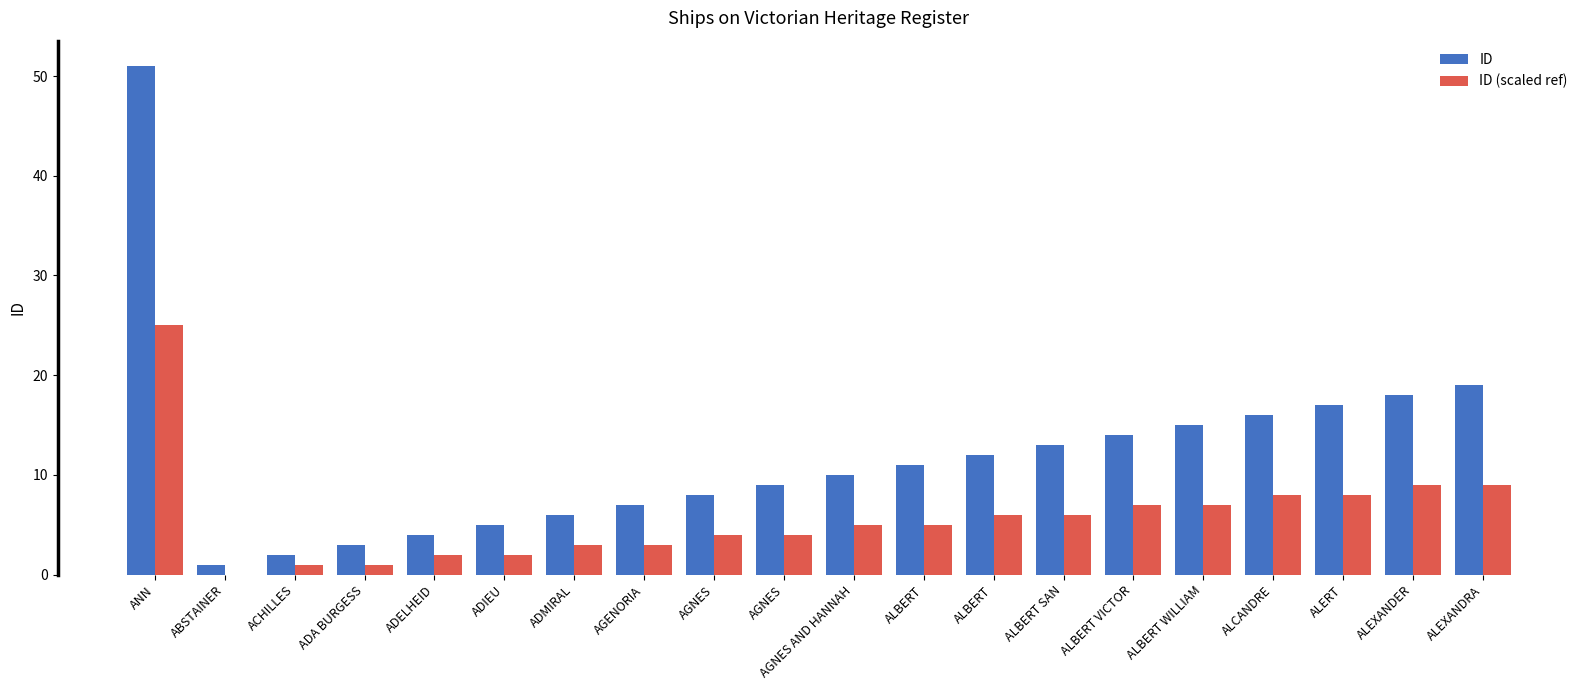

The value of ID (scaled ref) at AGNES is 4. True or false?

True